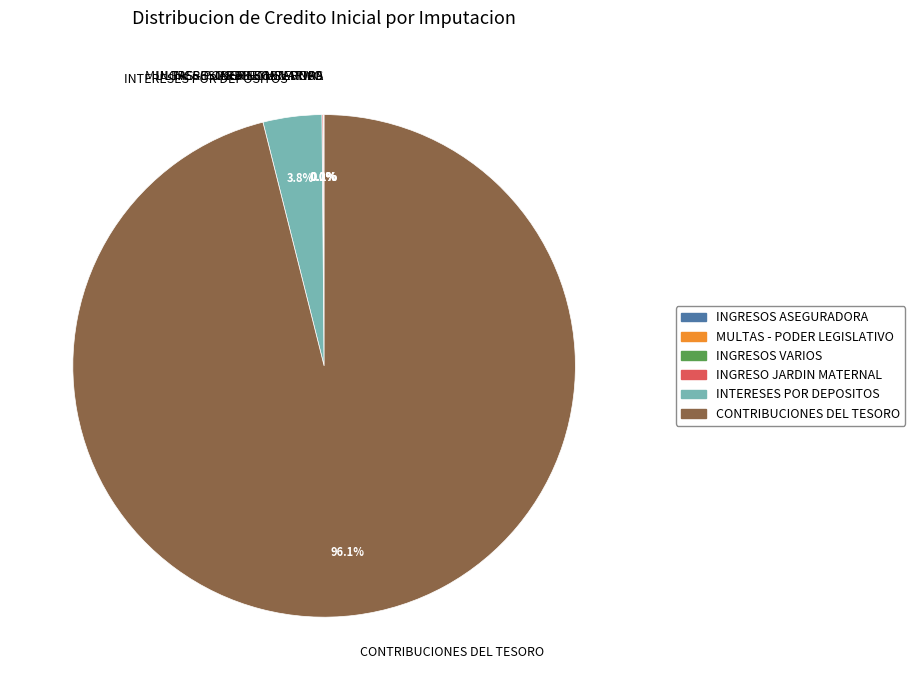

Which category has the biggest portion of the pie?

CONTRIBUCIONES DEL TESORO